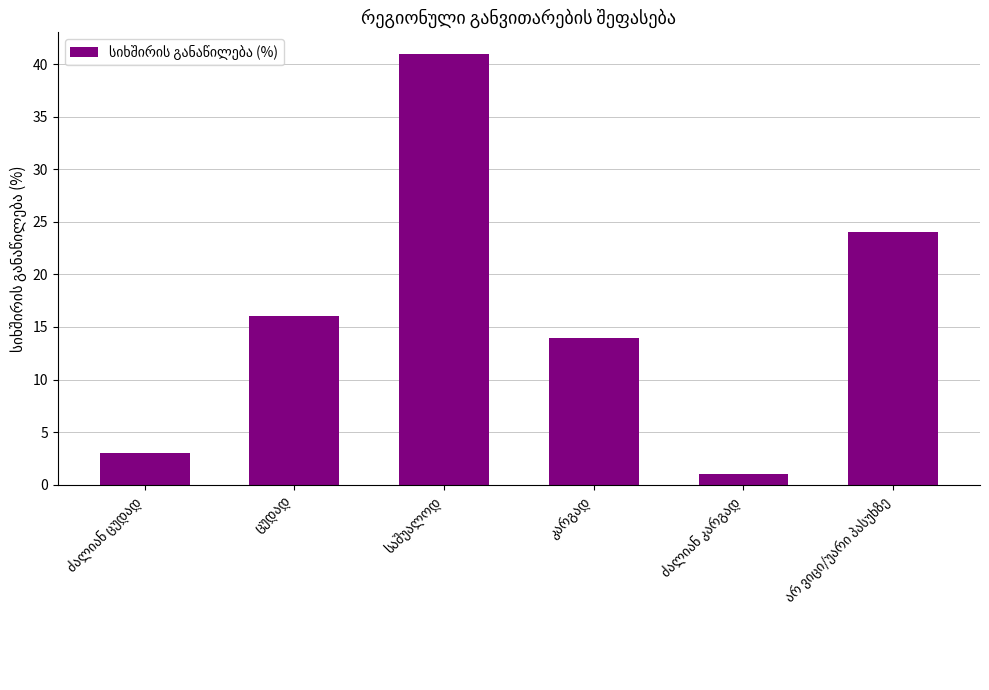

What is the sum of all values?

99